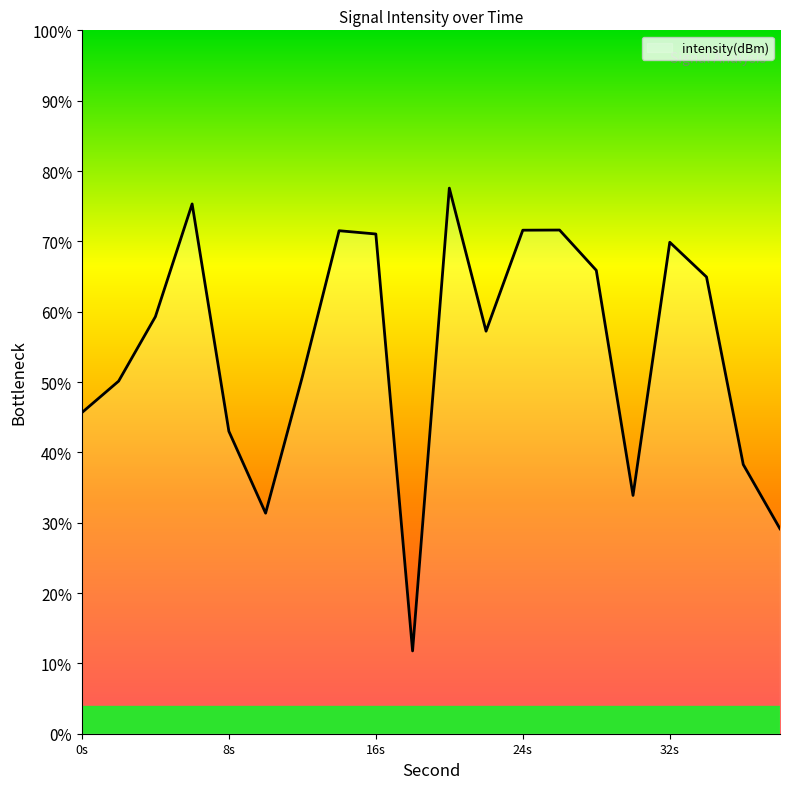

The chart shows a value of -191.1 at 30. True or false?

False